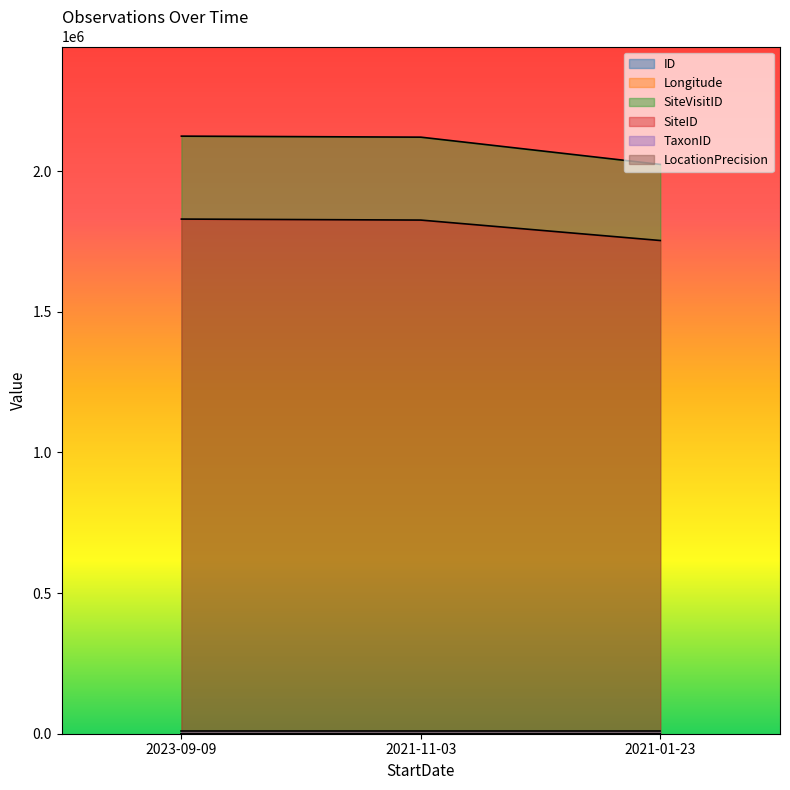

Which category has the highest value across all series?

2023-09-09